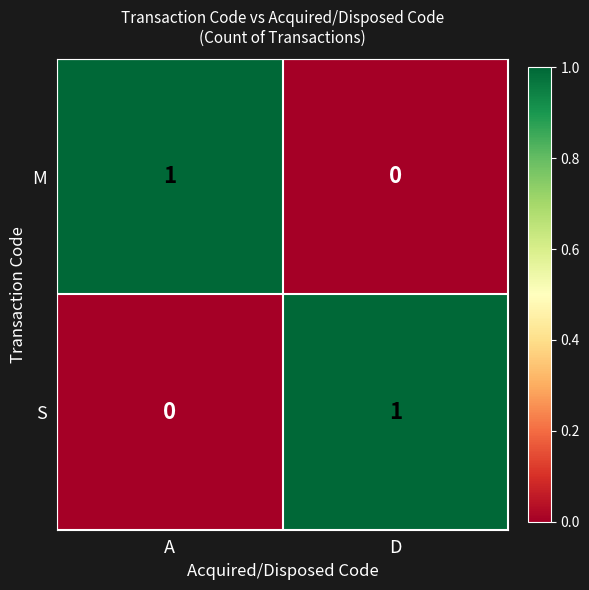

The S series shows 2 at D. True or false?

False